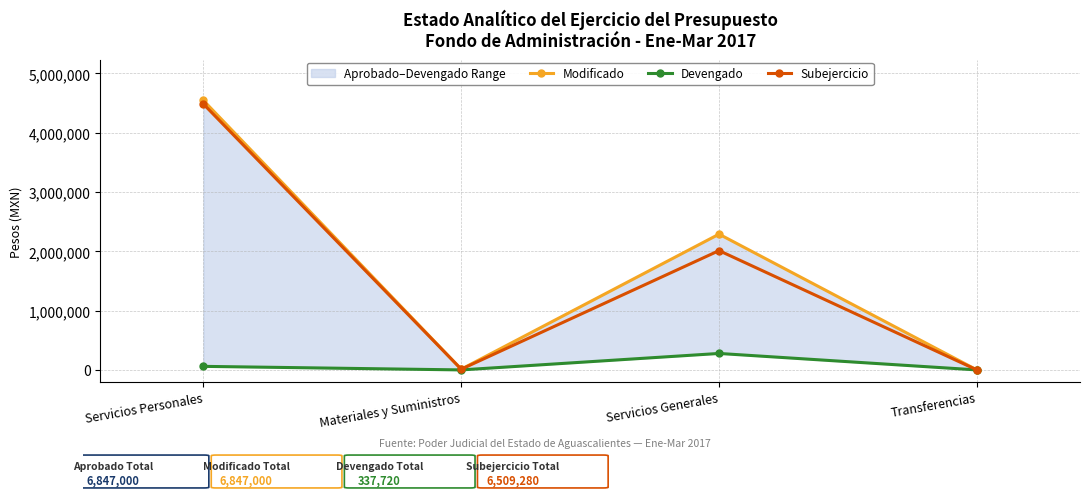

Where is the first local minimum for Modificado?

Materiales y Suministros